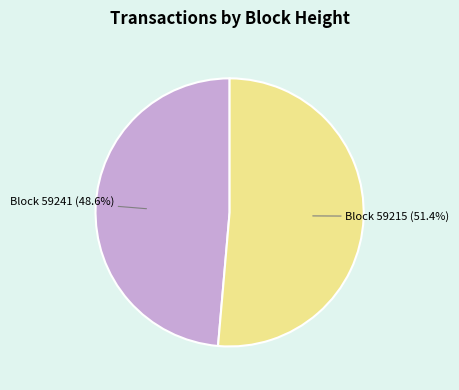

How many segments does this pie chart have?

2